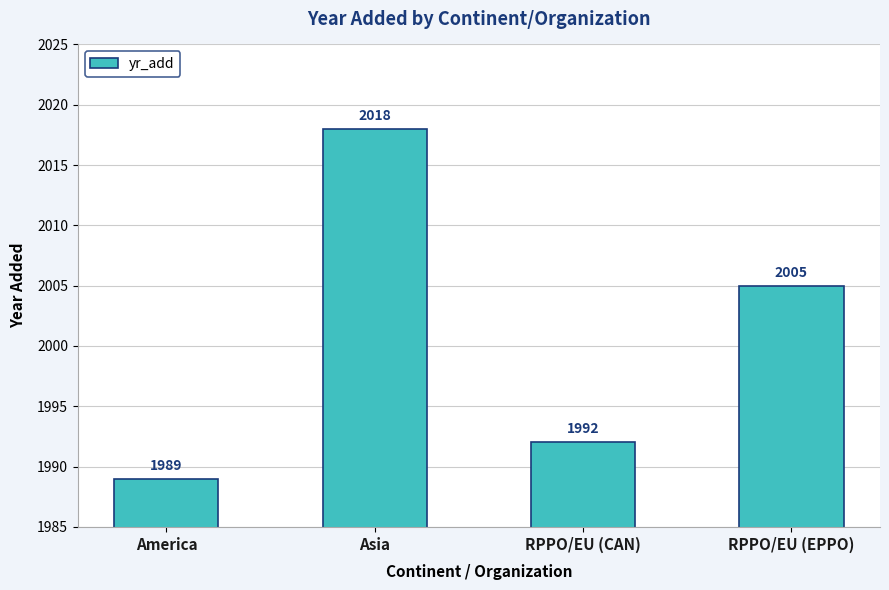

Are the bars horizontal?

No